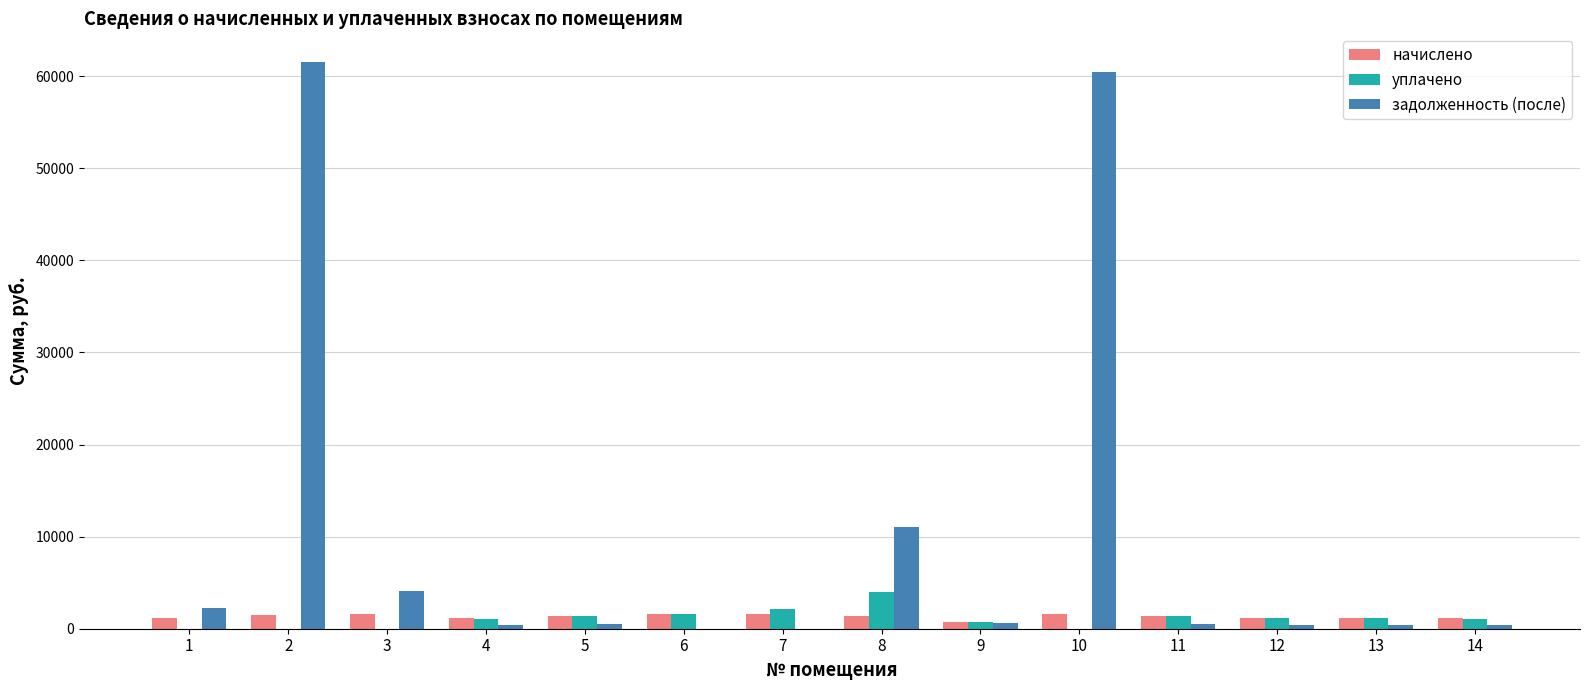

What is the approximate value of задолженность (после) at 5?

475.5